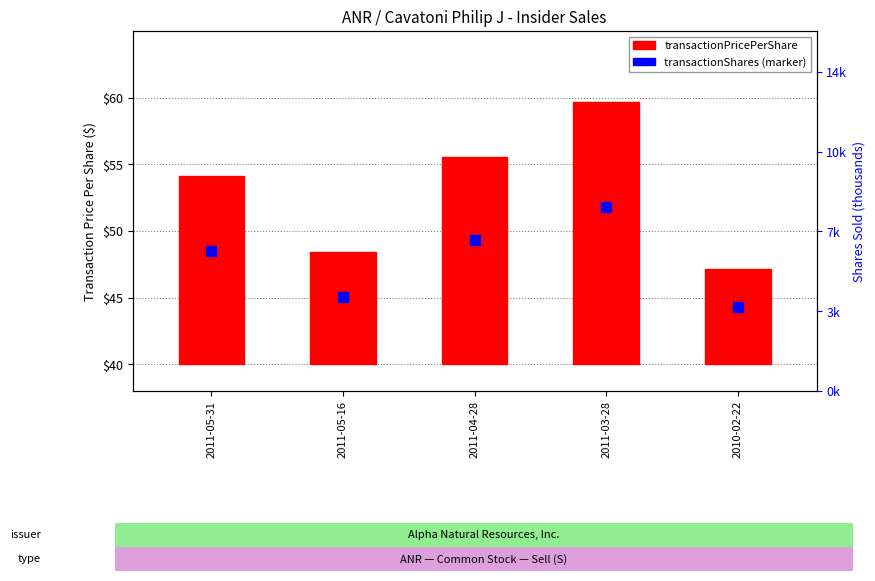

What is the difference between the maximum and minimum values?

12.5